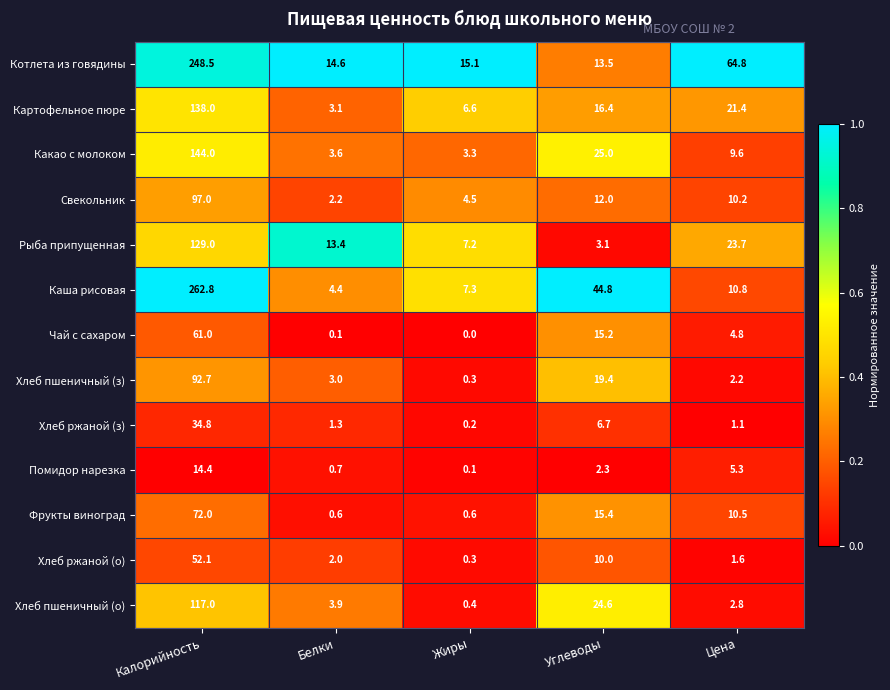

Rank the series by their maximum value, from highest to lowest.

Каша рисовая, Котлета из говядины, Какао с молоком, Картофельное пюре, Рыба припущенная, Хлеб пшеничный (о), Свекольник, Хлеб пшеничный (з), Фрукты виноград, Чай с сахаром, Хлеб ржаной (о), Хлеб ржаной (з), Помидор нарезка